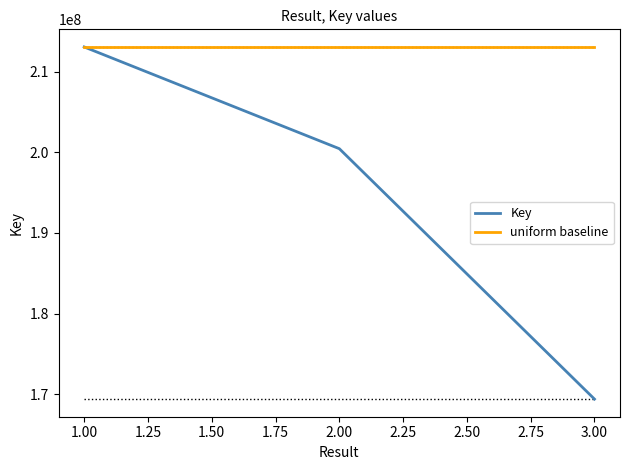

What is the maximum value for uniform baseline?

213080285